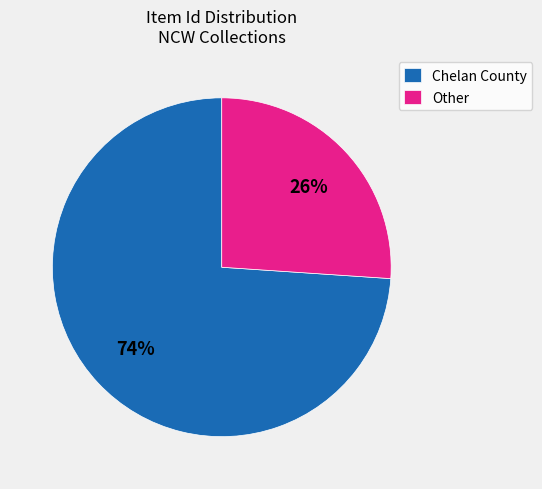

To the nearest percent, what is the difference between the largest and smallest slice percentages?

48%